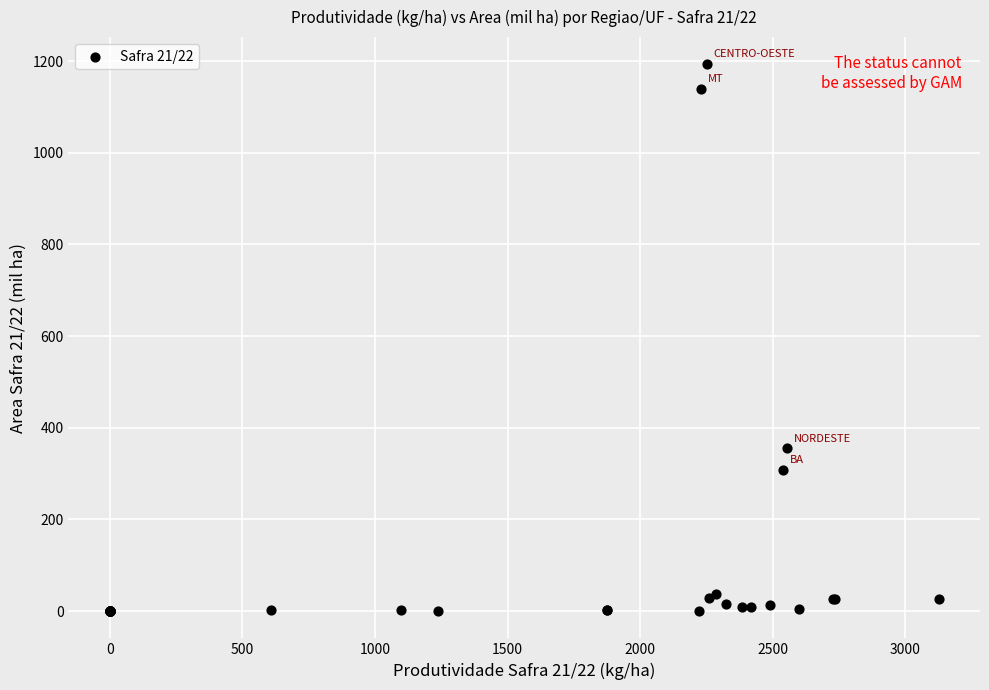

What Y value in the scatter plot is closest to 596?

354.8